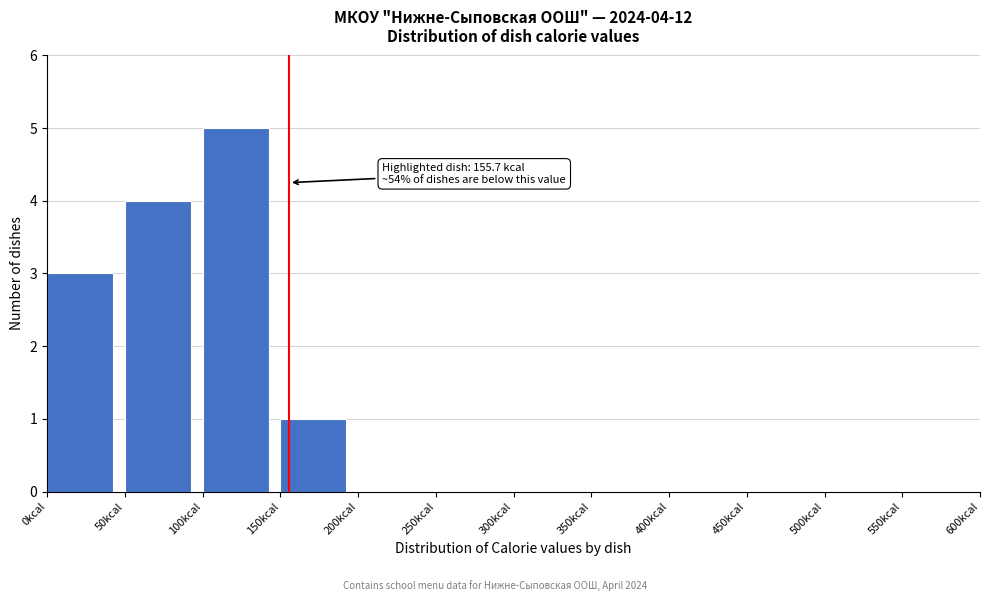

Over which range of the x-axis is the bar tallest?

100 to 150